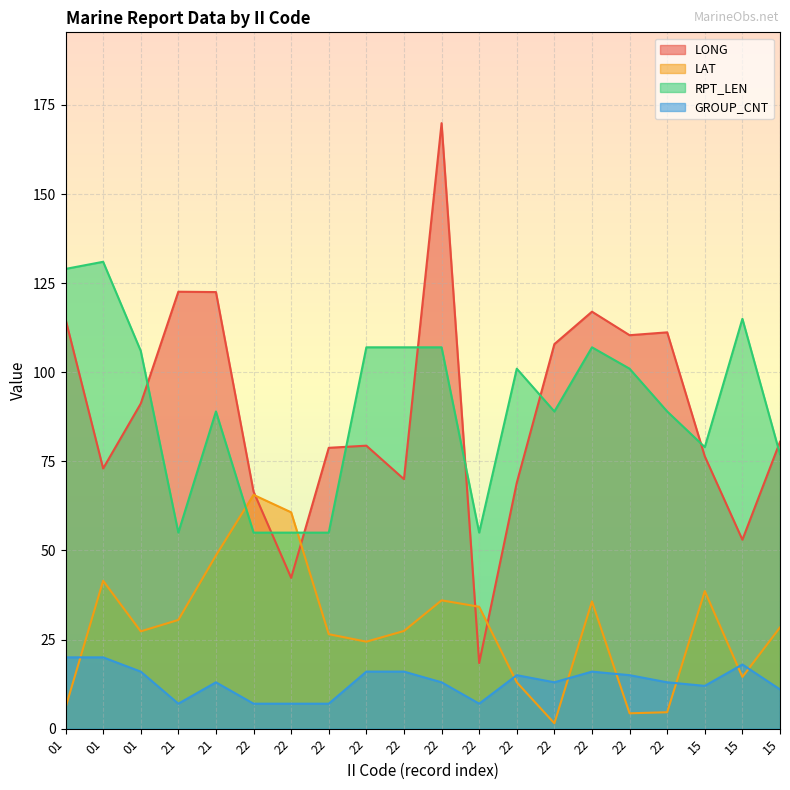

What is the difference between the second highest and second lowest values in the GROUP_CNT series?

13.0